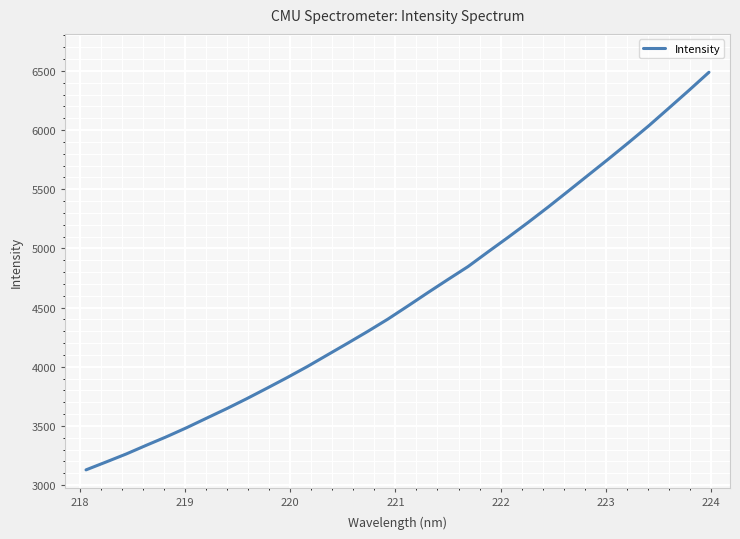

What is the greatest value displayed?

6488.0